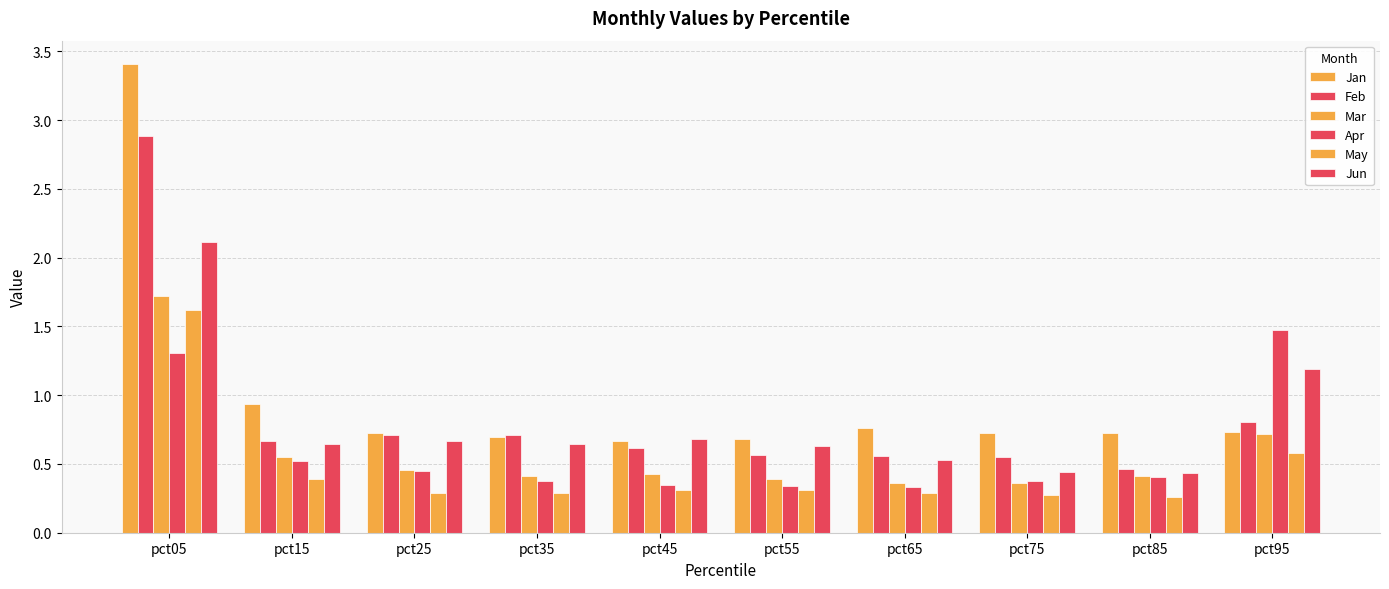

At how many categories does at least one series exceed 3?

1